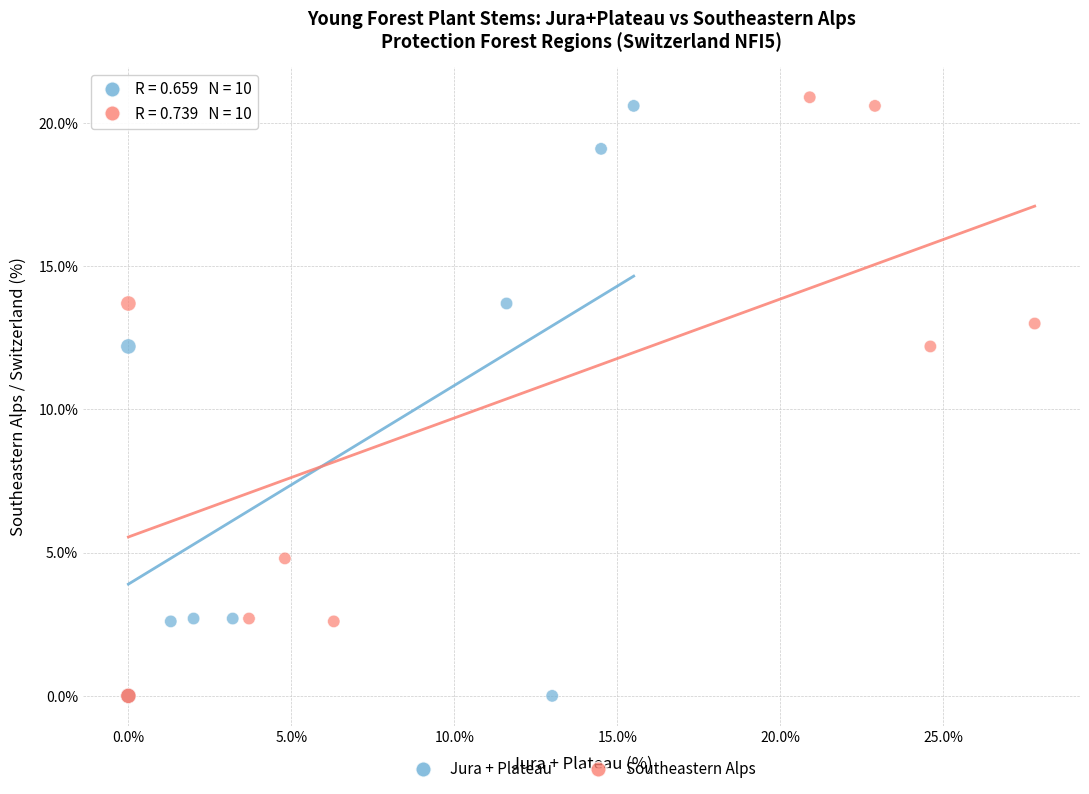

Which series has the widest spread of Y values?

Southeastern Alps